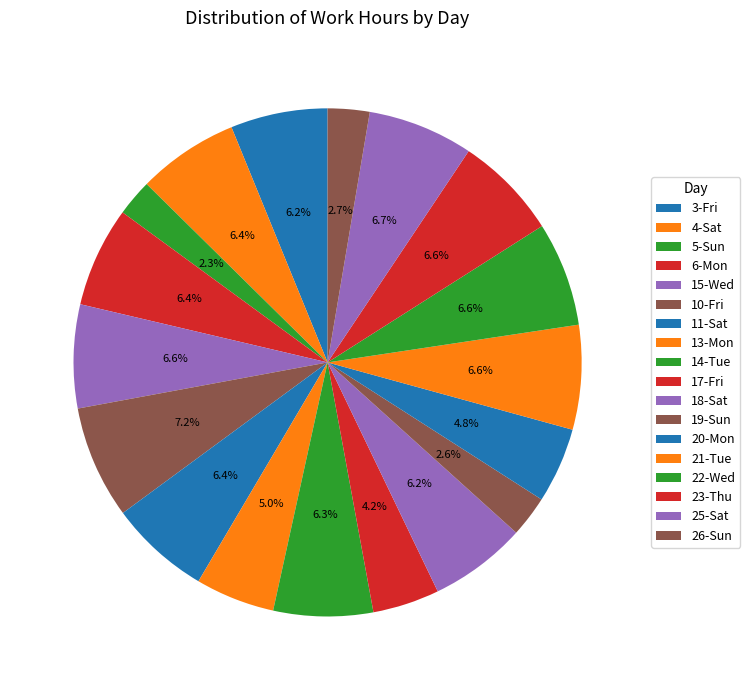

Approximately how many times larger is the value at 20-Mon compared to 23-Thu?

0.7